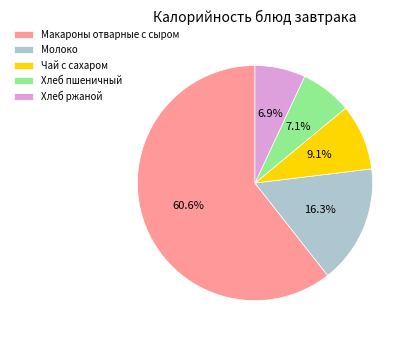

Does any single category account for the majority?

Yes